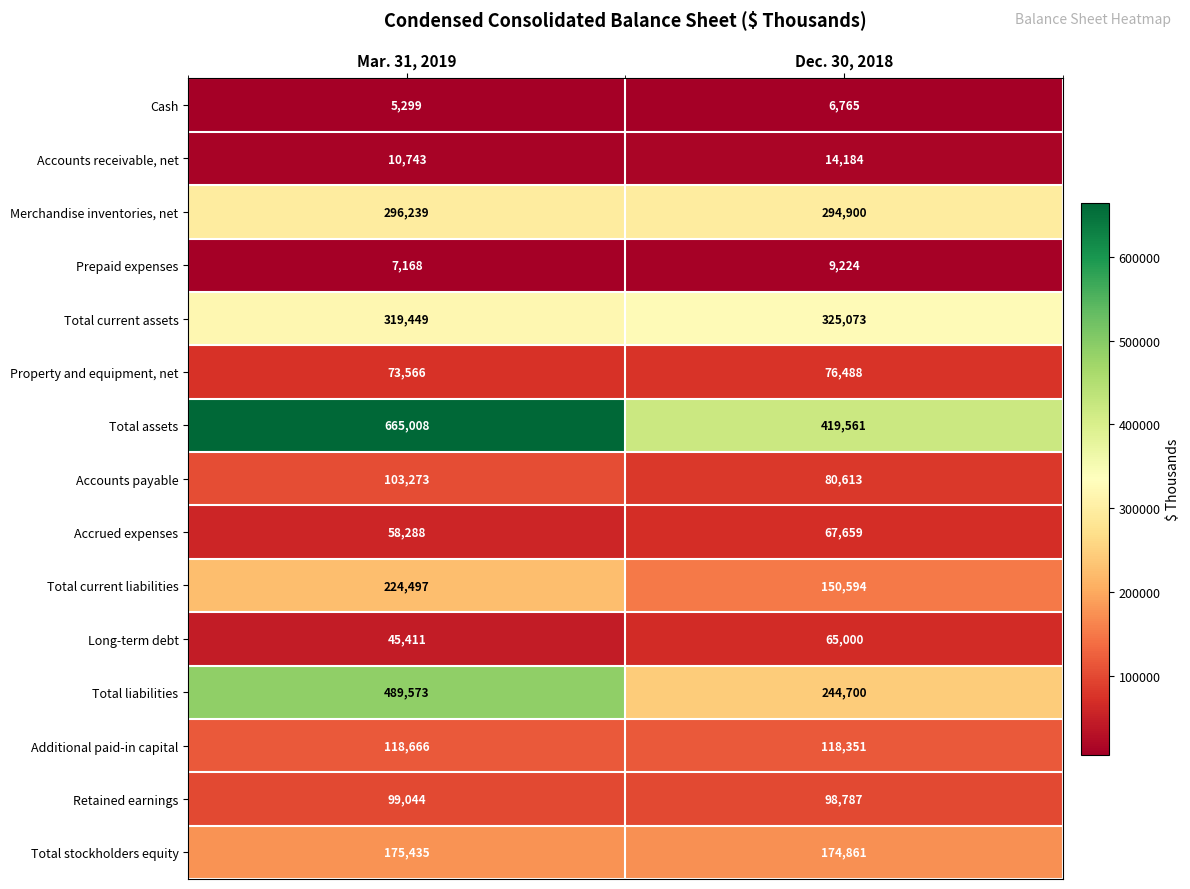

What is the difference between the maximum and minimum values in the Merchandise inventories, net series?

1339